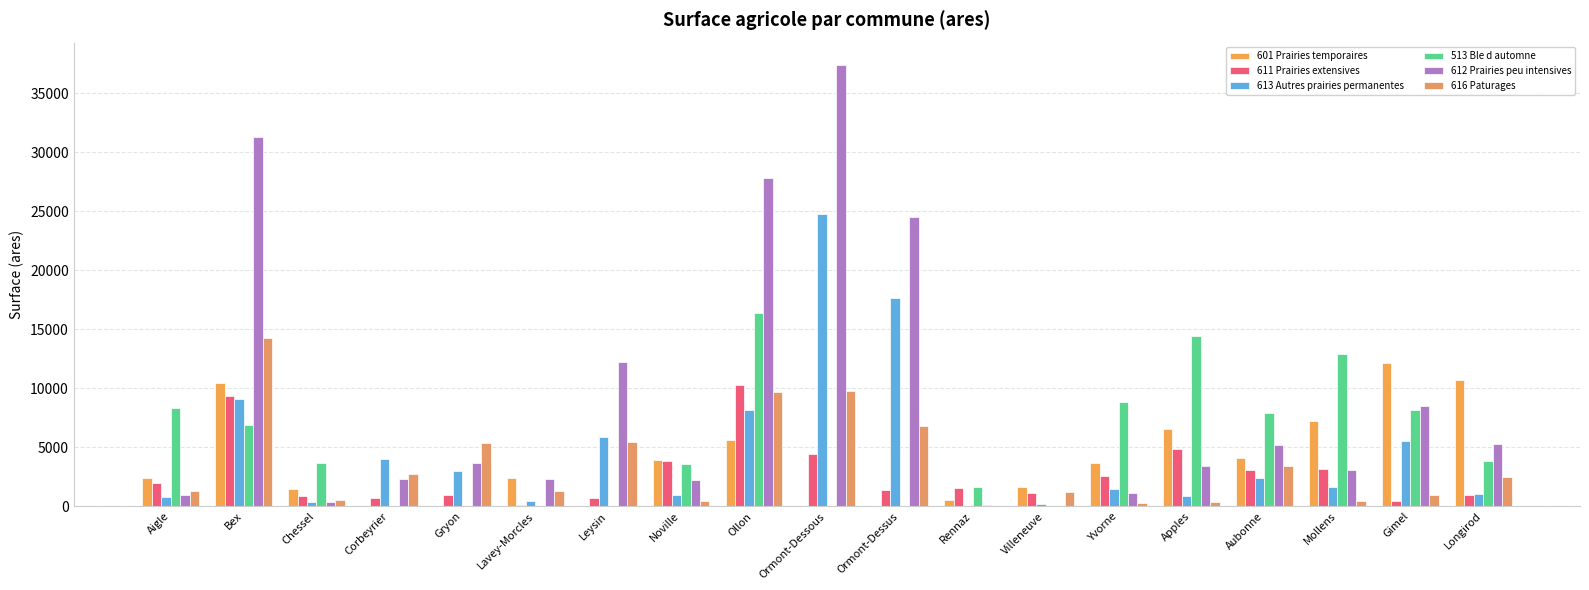

Are the bars grouped side by side (vs. stacked)?

Yes